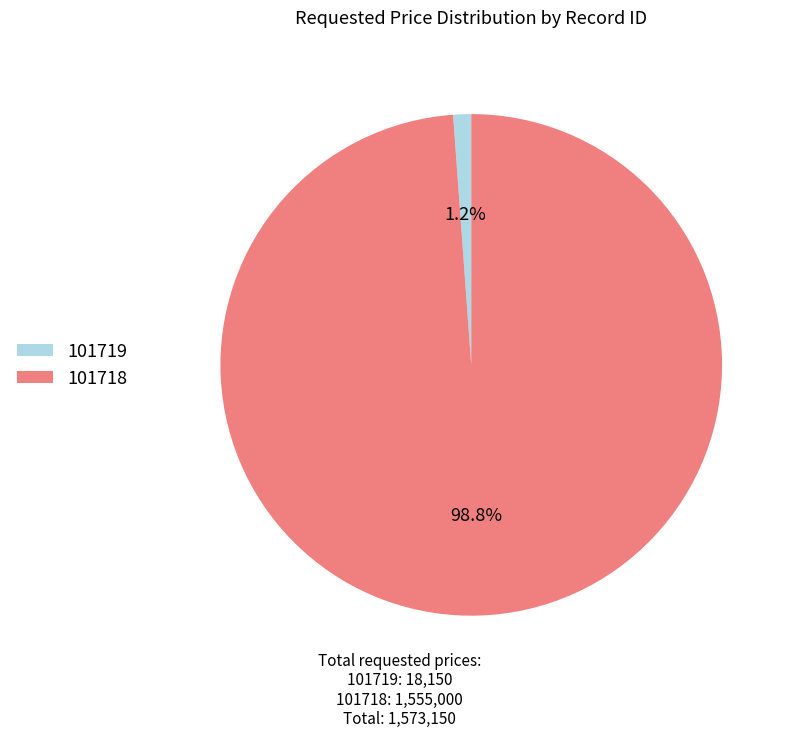

Which has a higher value, 101719 or 101718?

101718